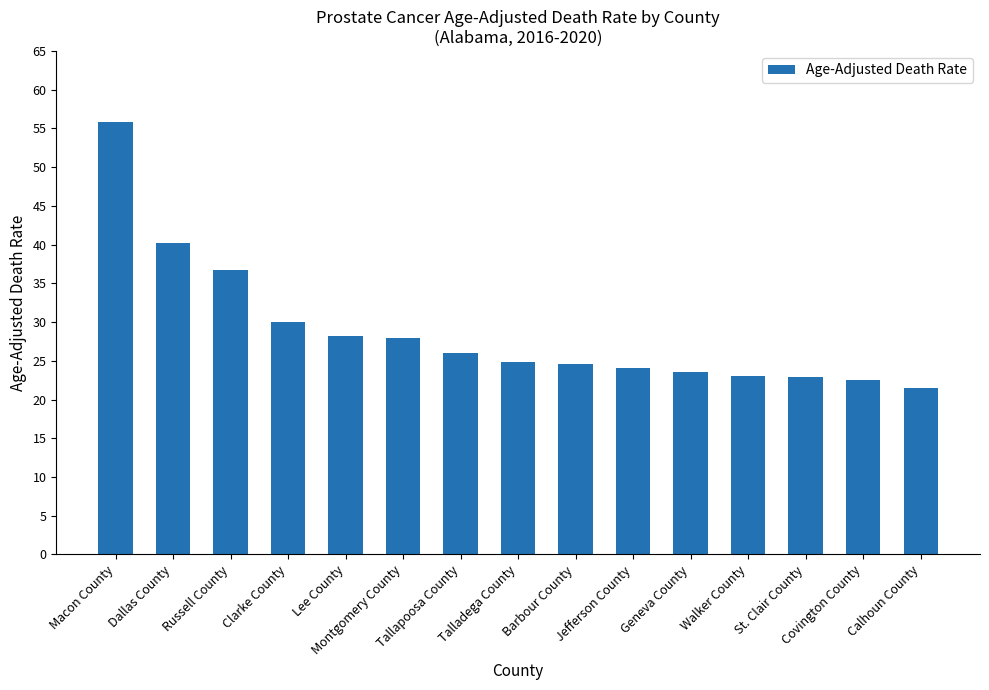

Count the number of categories in the chart.

15